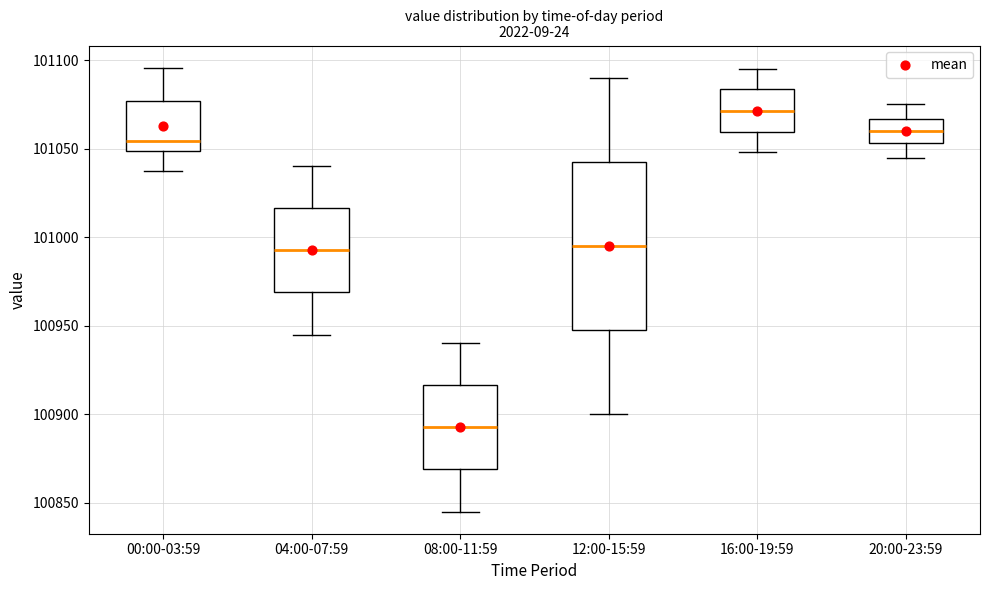

Reading left to right, read every box against the y-axis: the position of its median line, the range the box covers, and the ends of its whiskers. The values are not printed on the chart, so give them approximately, as read against the axis.

00:00-03:59: median 101055, box 101050 to 101075, whiskers 101035 to 101095
04:00-07:59: median 100995, box 100970 to 101015, whiskers 100945 to 101040
08:00-11:59: median 100895, box 100870 to 100915, whiskers 100845 to 100940
12:00-15:59: median 100995, box 100950 to 101045, whiskers 100900 to 101090
16:00-19:59: median 101070, box 101060 to 101085, whiskers 101050 to 101095
20:00-23:59: median 101060, box 101055 to 101065, whiskers 101045 to 101075